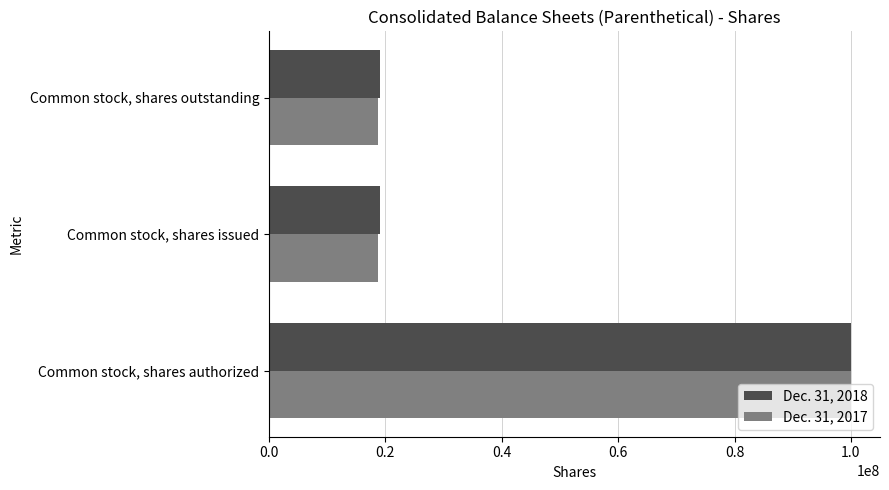

What is the maximum value for Dec. 31, 2018?

100000000